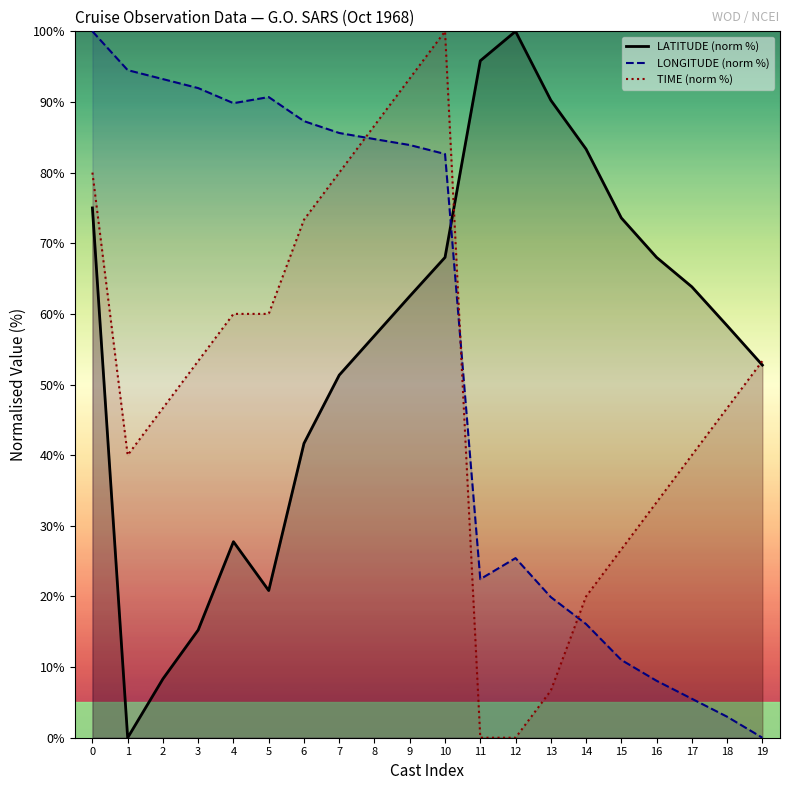

Which category has the lowest value across all series?

1